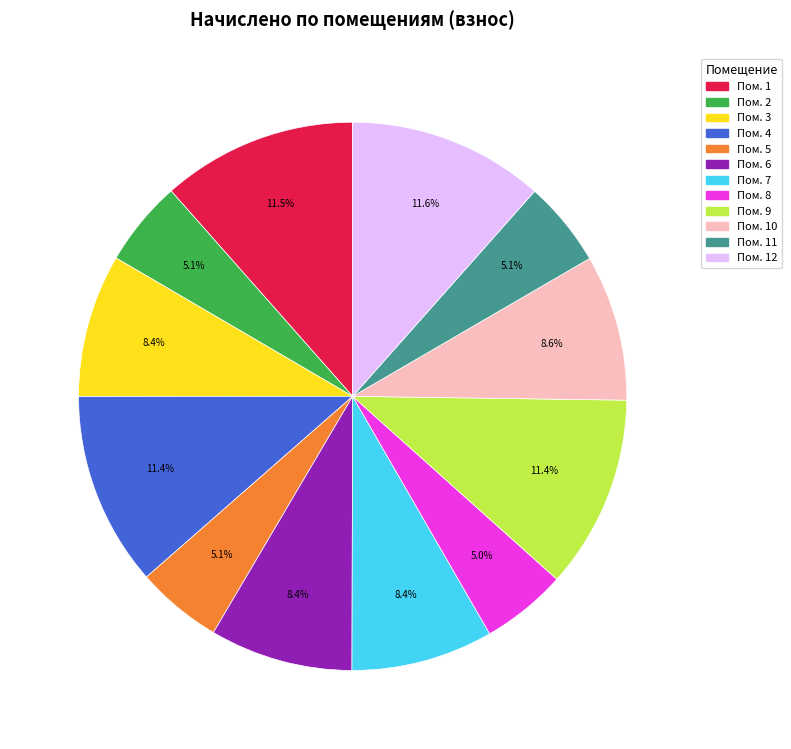

Does any single category account for the majority?

No